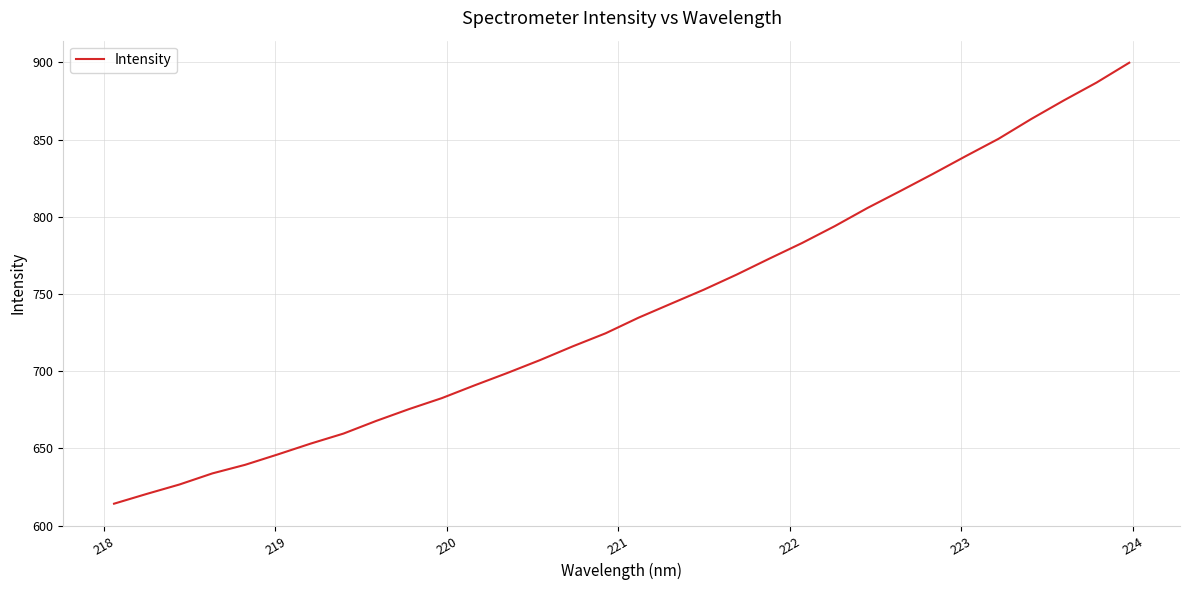

Is this an area chart (filled region under the line)?

No